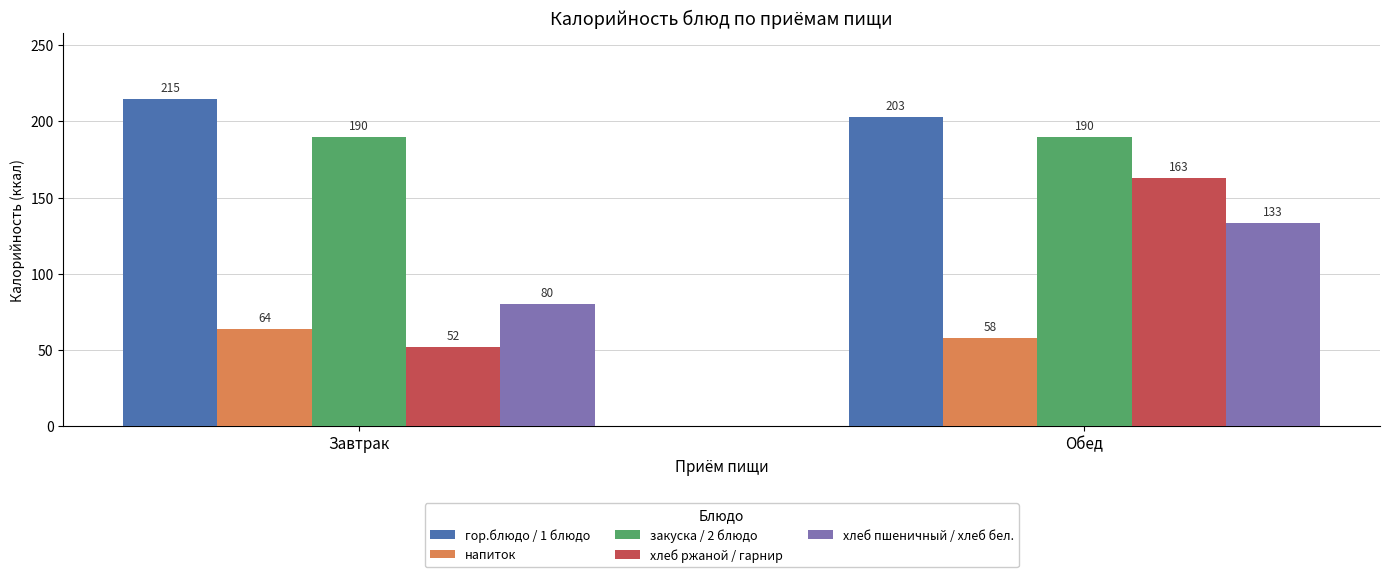

What position from the left is Обед?

2